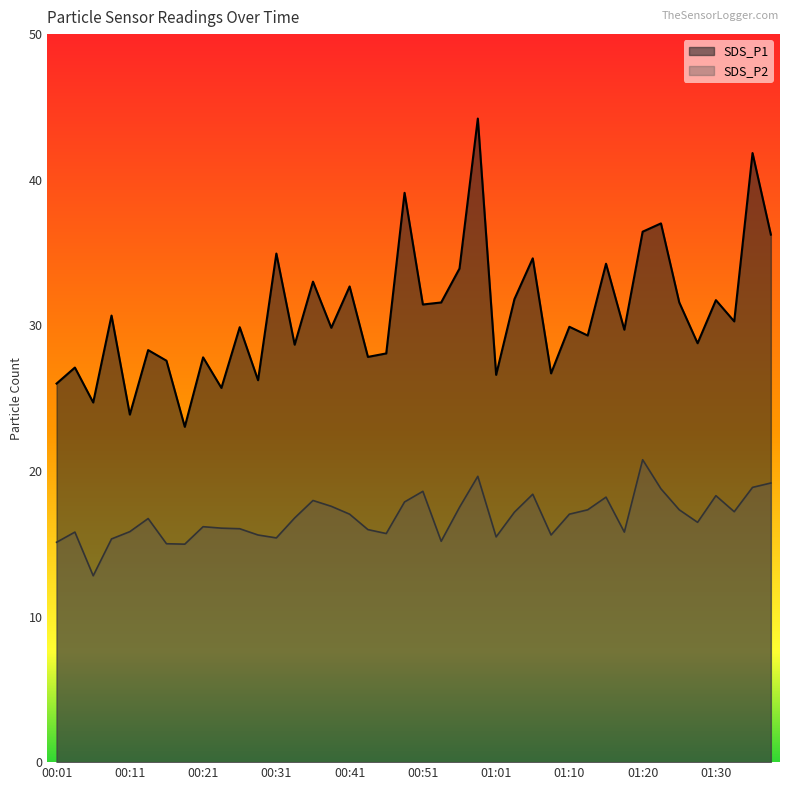

Which series has the widest spread of values?

SDS_P1